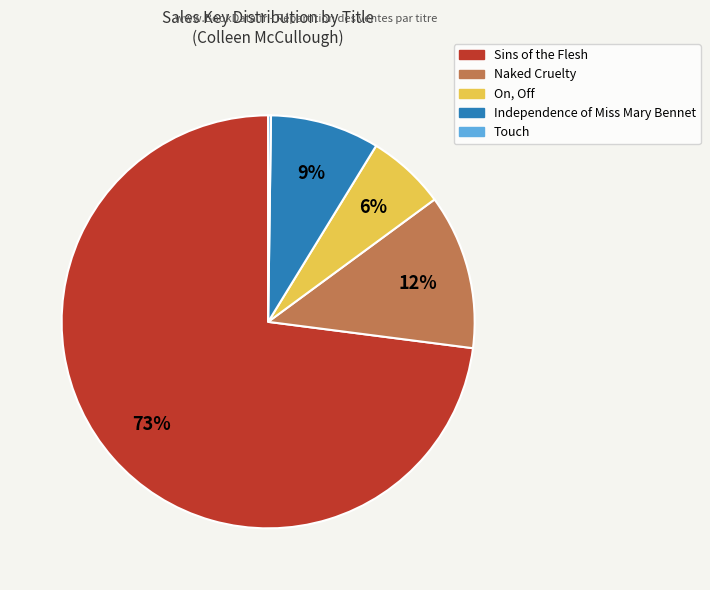

Which slice represents more than half of the pie?

Sins of the Flesh